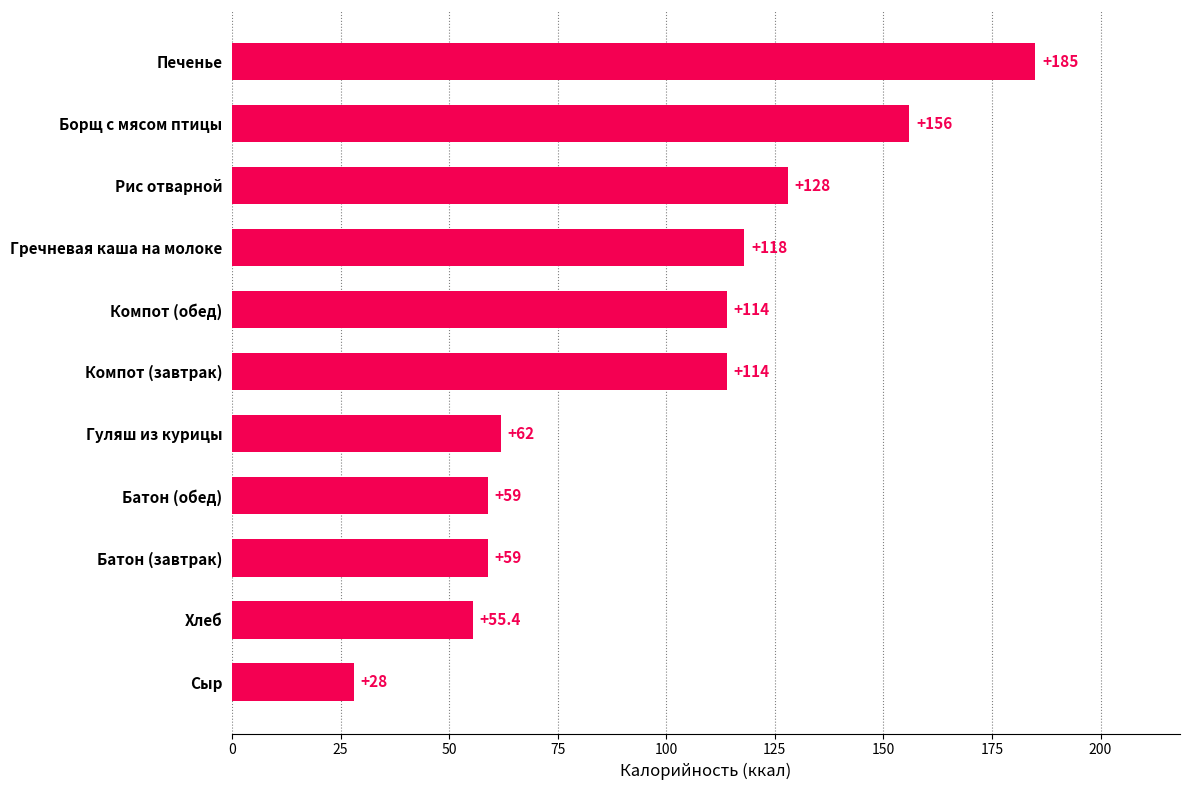

Approximately how many times larger is the value at Гуляш из курицы compared to Борщ с мясом птицы?

0.4